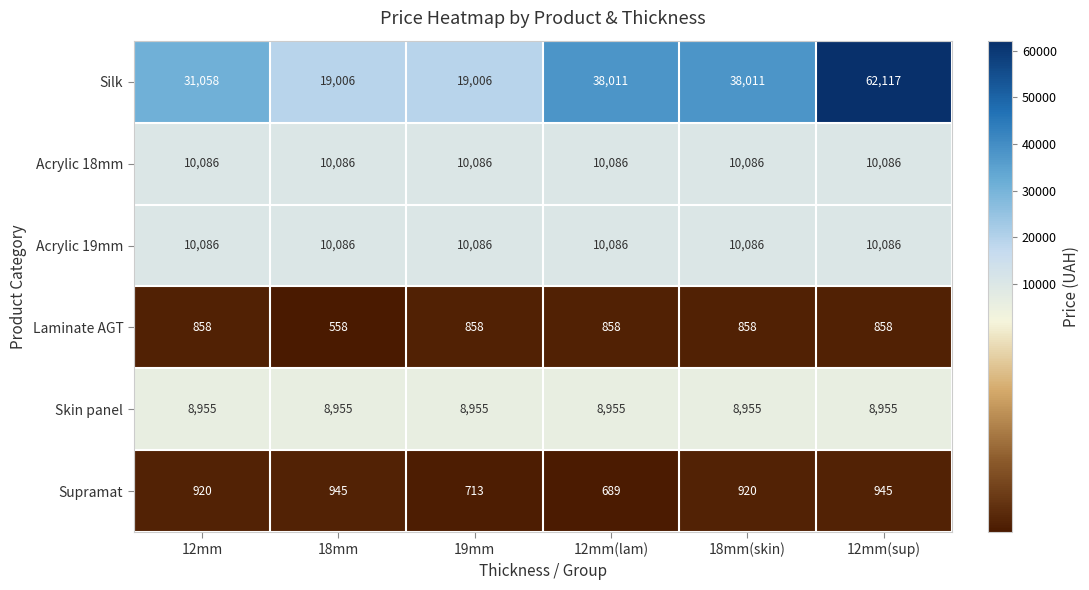

Count the Silk values in the range 19006 to 38011.

5